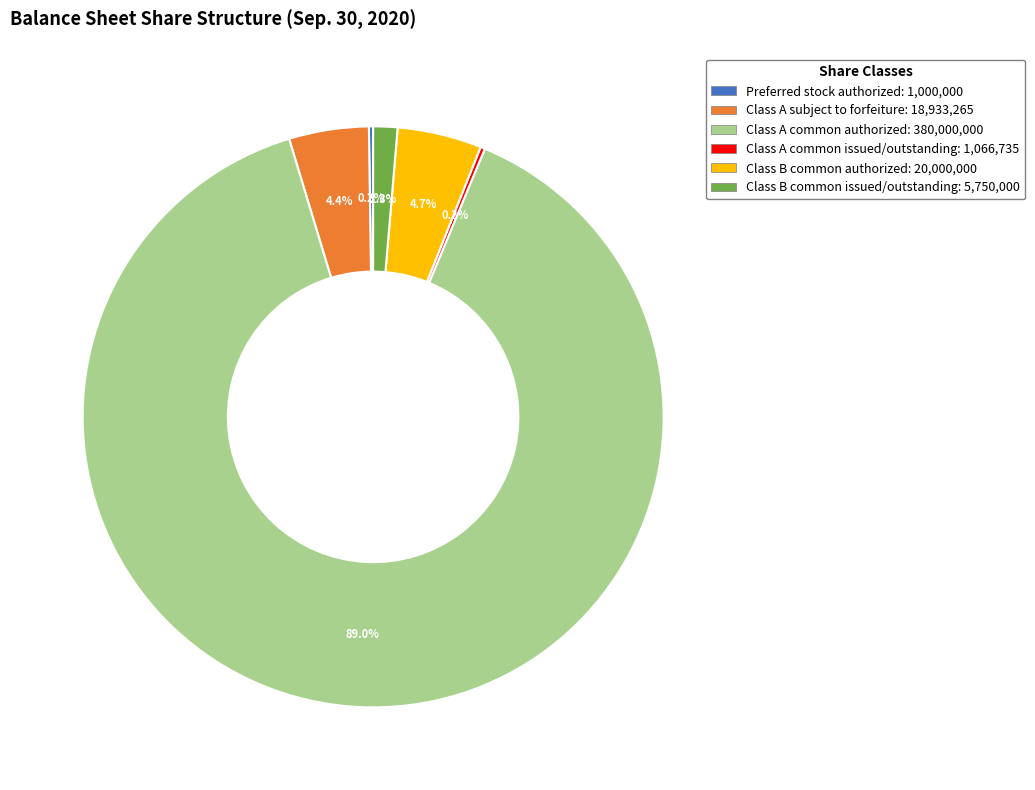

Is there a majority slice in this chart?

Yes